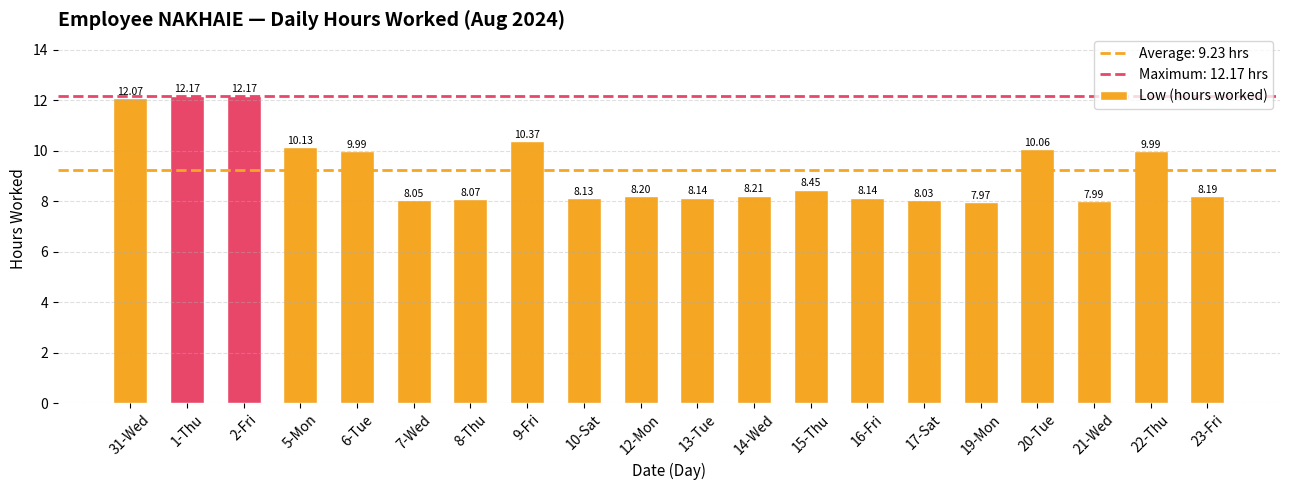

Does the chart contain any negative values?

No